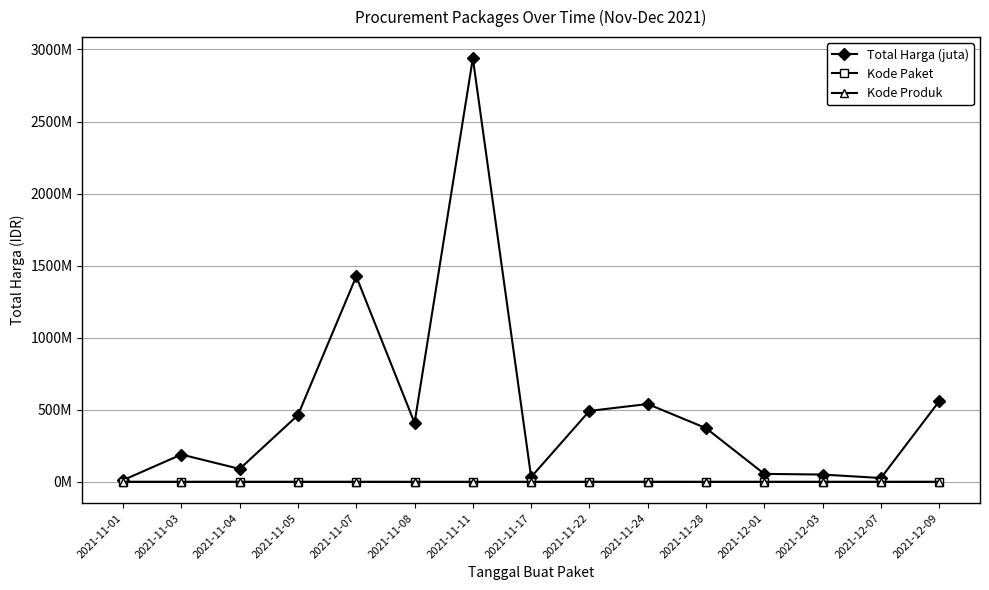

List the labels in order of Kode Produk value, largest first.

2021-11-05, 2021-11-22, 2021-11-04, 2021-11-24, 2021-12-09, 2021-11-07, 2021-11-01, 2021-11-03, 2021-12-01, 2021-11-28, 2021-11-17, 2021-11-11, 2021-12-07, 2021-11-08, 2021-12-03